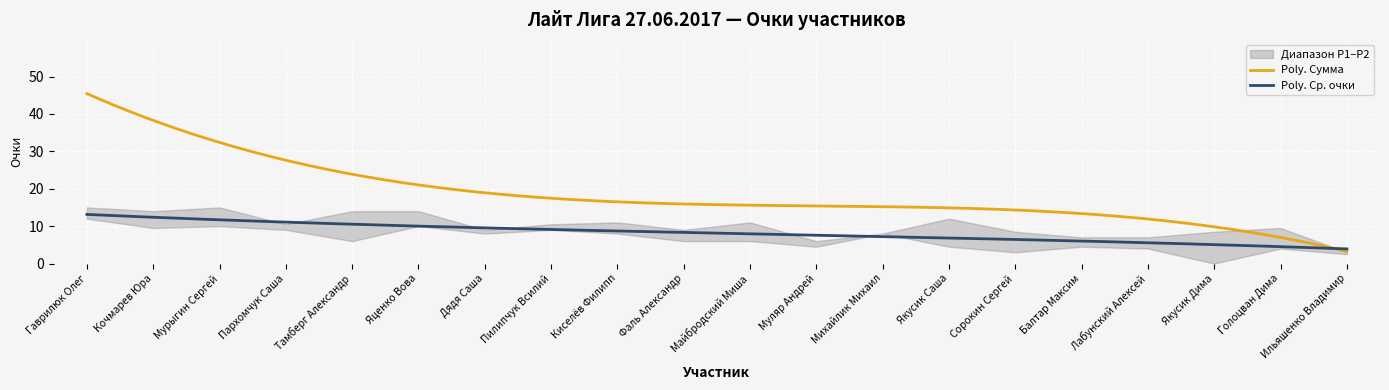

Which series has the largest range (max minus min)?

Сумма